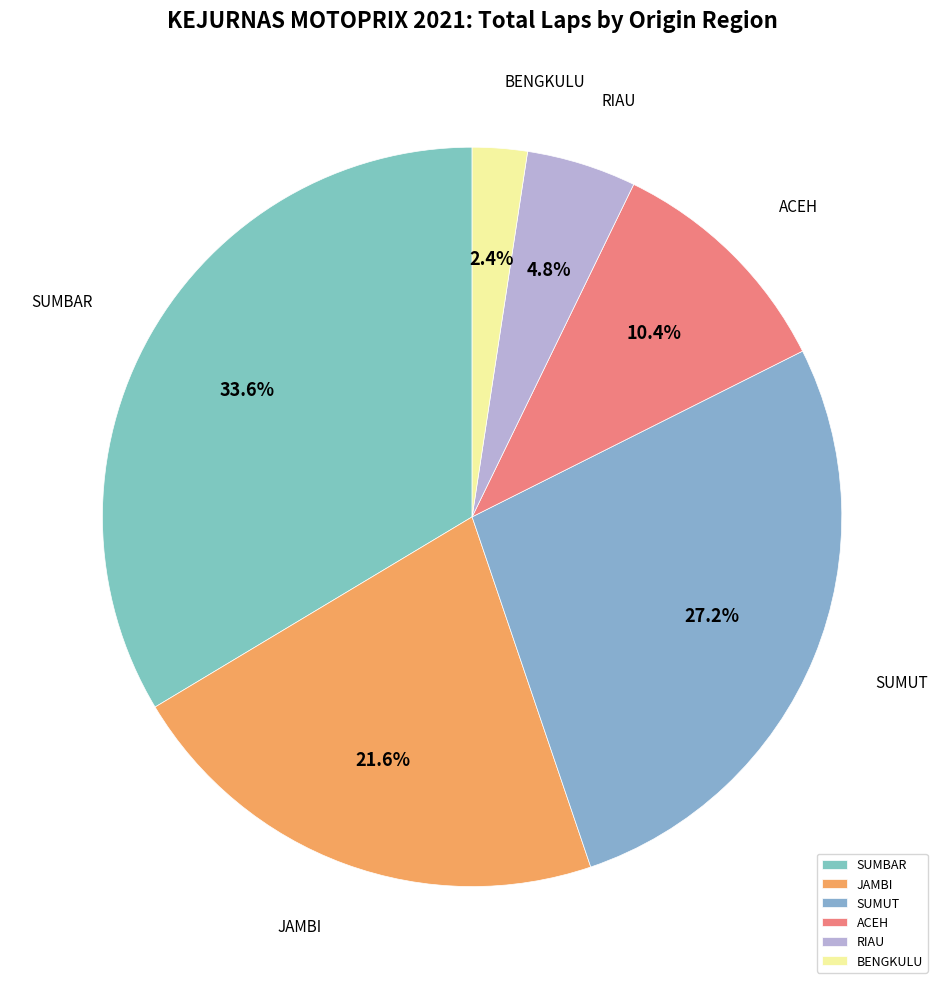

What percentage is NOT represented by JAMBI?

78.4%